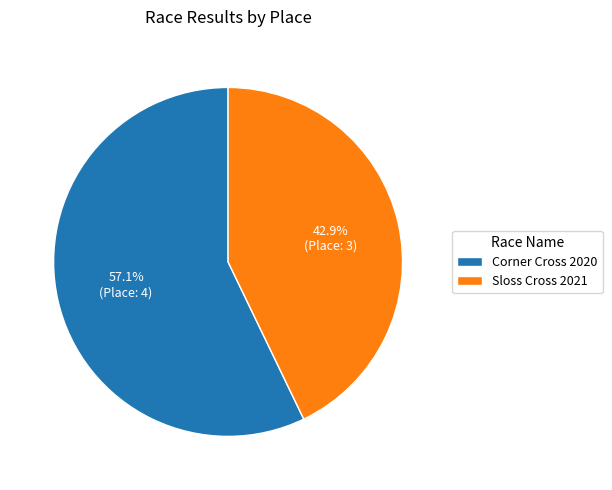

Which has a higher value, Corner Cross 2020 or Sloss Cross 2021?

Corner Cross 2020